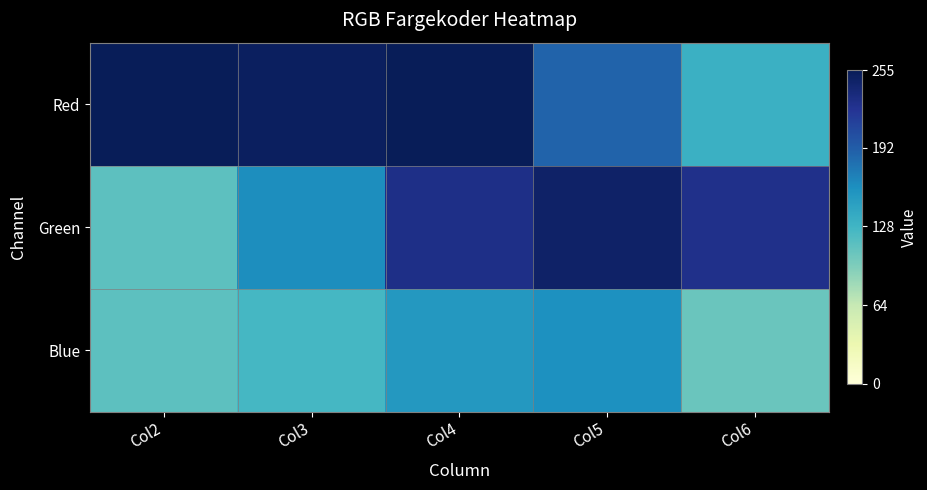

How many data points does each series have?

5